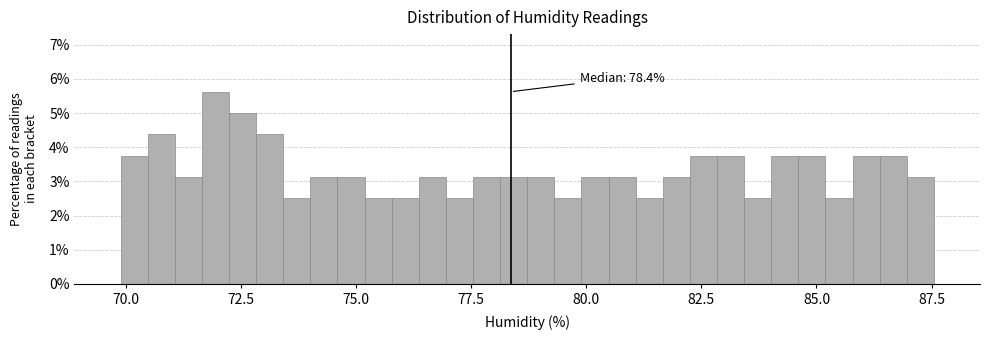

Around what value on the x-axis is the tallest bar? Give the approximate position of its centre, as read against the axis.

72.0